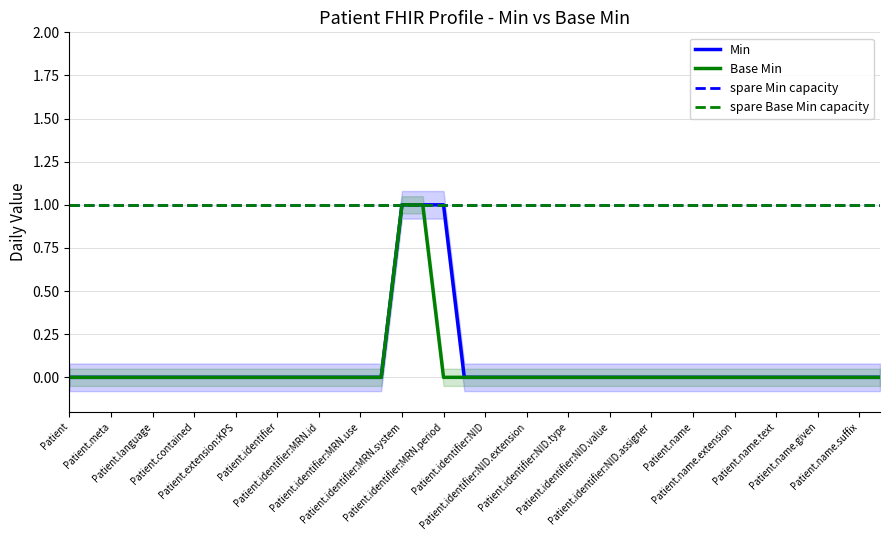

List the labels in order of Min value, largest first.

Patient.identifier:MRN.system, Patient.identifier:MRN.value, Patient.identifier:MRN.period, Patient, Patient.id, Patient.meta, Patient.implicitRules, Patient.language, Patient.text, Patient.contained, Patient.extension, Patient.extension:KPS, Patient.modifierExtension, Patient.identifier, Patient.identifier:MRN, Patient.identifier:MRN.id, Patient.identifier:MRN.extension, Patient.identifier:MRN.use, Patient.identifier:MRN.type, Patient.identifier:MRN.assigner, Patient.identifier:NID, Patient.identifier:NID.id, Patient.identifier:NID.extension, Patient.identifier:NID.use, Patient.identifier:NID.type, Patient.identifier:NID.system, Patient.identifier:NID.value, Patient.identifier:NID.period, Patient.identifier:NID.assigner, Patient.active, Patient.name, Patient.name.id, Patient.name.extension, Patient.name.use, Patient.name.text, Patient.name.family, Patient.name.given, Patient.name.prefix, Patient.name.suffix, Patient.name.period